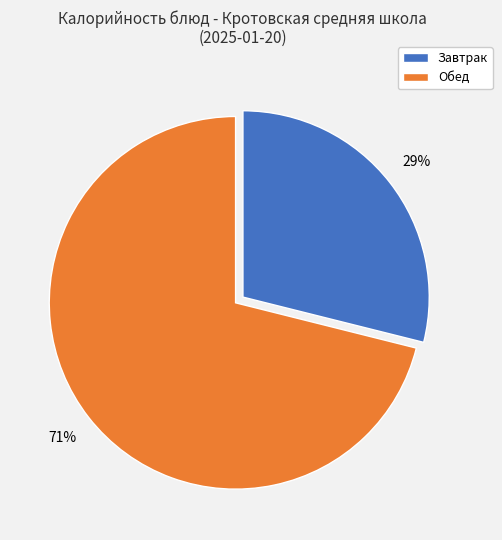

Is there any slice that represents more than half of the pie?

Yes